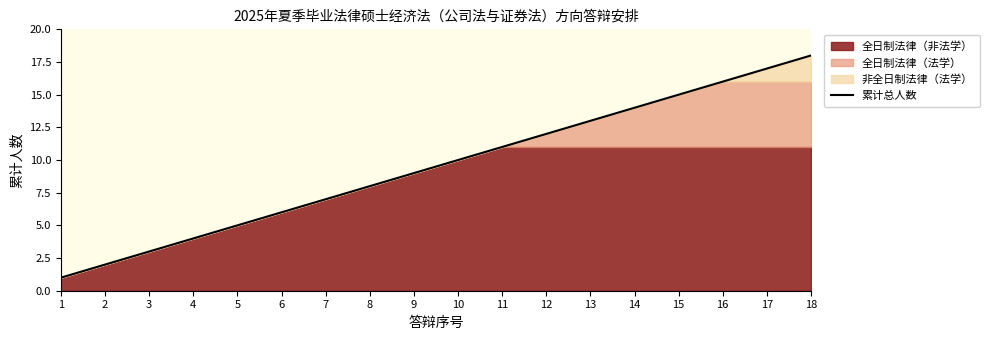

How many values are below 10?

9